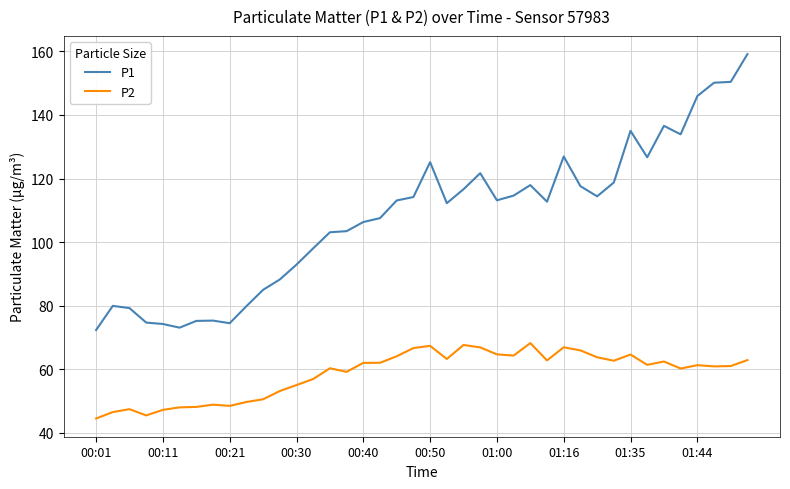

Which series has the largest total across all categories?

P1